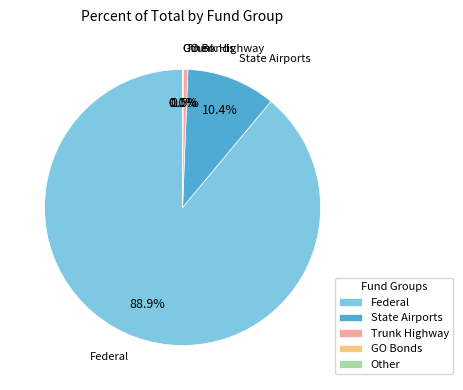

To the nearest percent, what is the average slice percentage?

20%